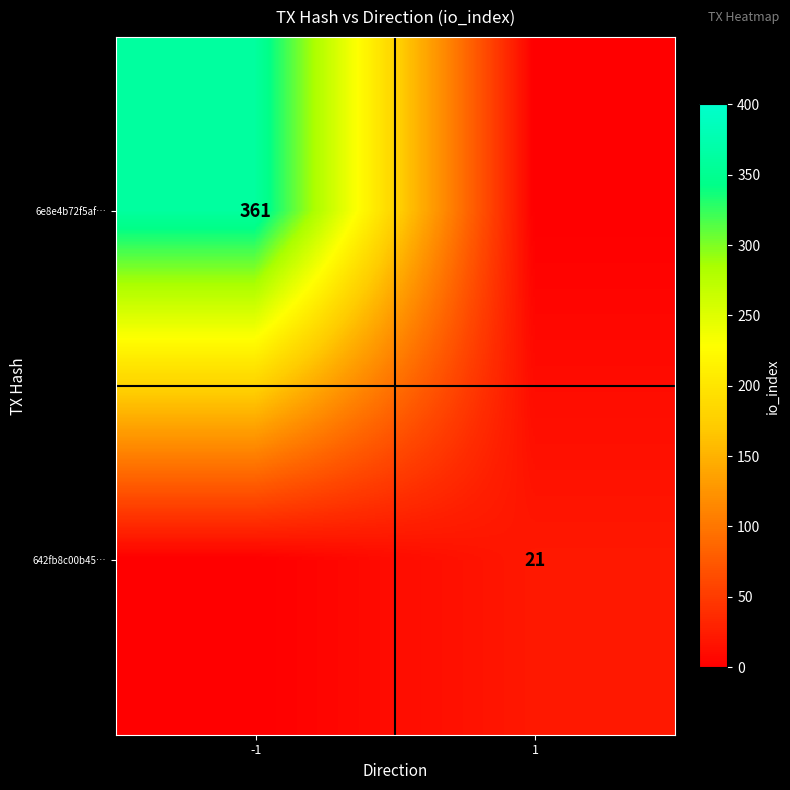

The 6e8e4b72f5af… series shows 625 at -1. True or false?

False